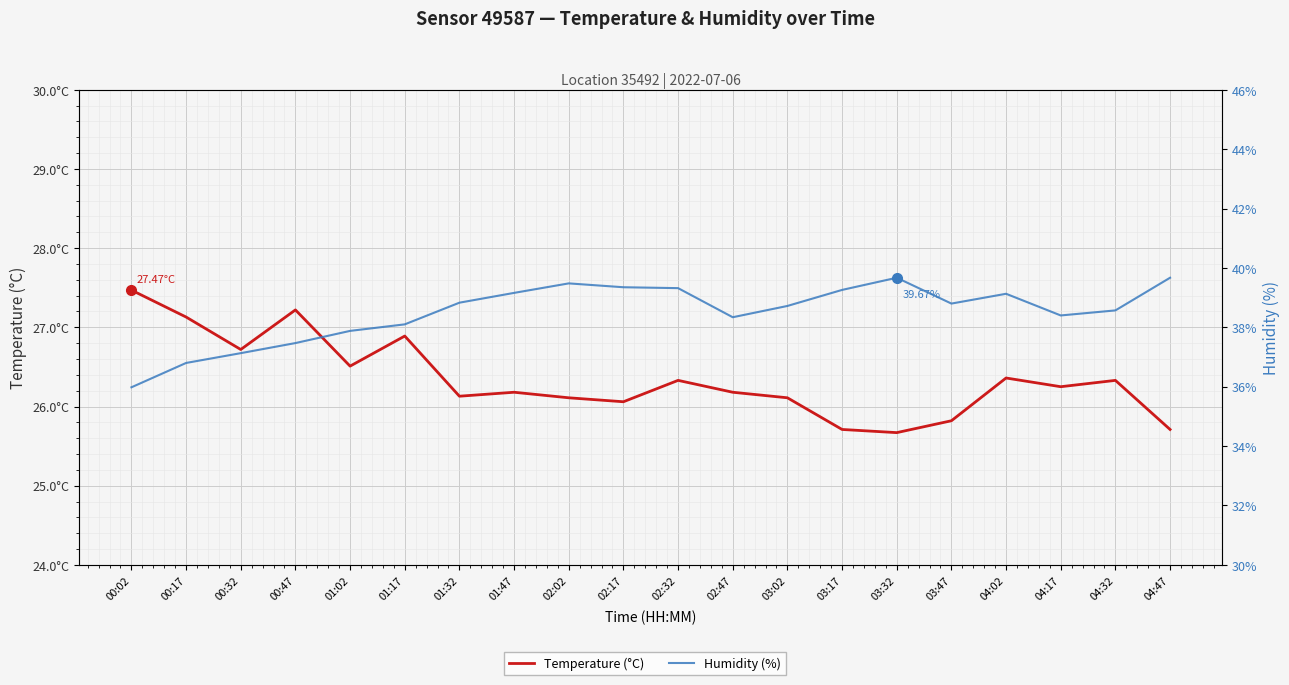

Between 00:17 and 04:17, which is larger?

00:17